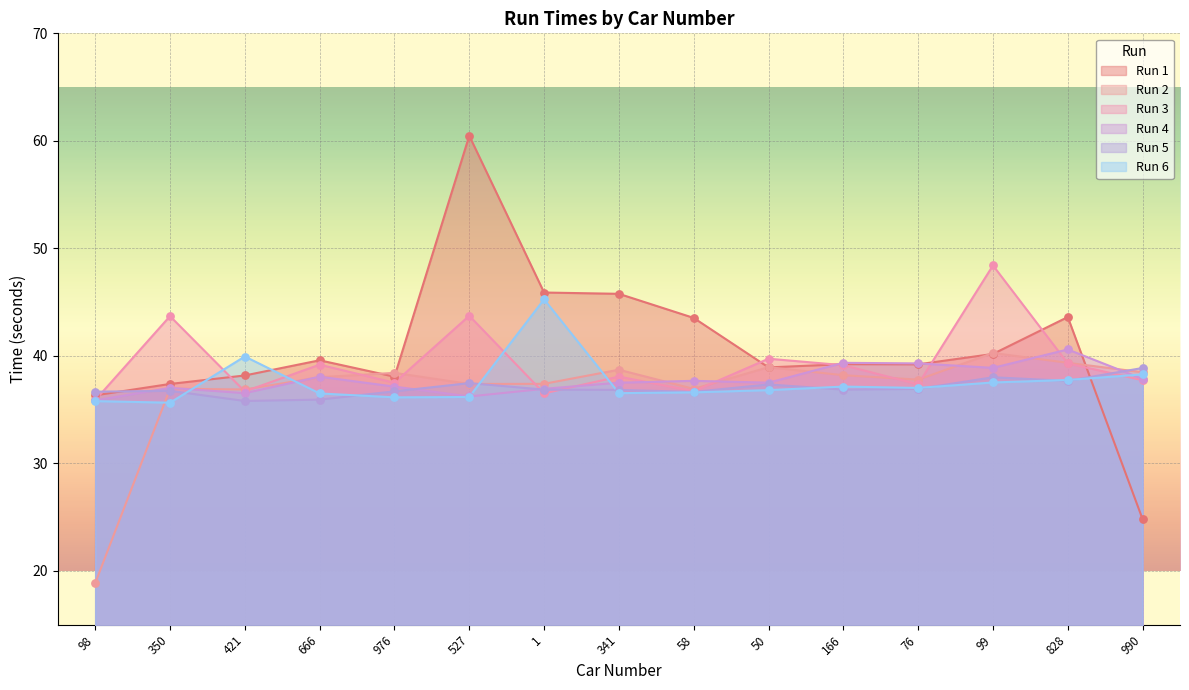

Is the value of Run 2 at 166 greater than the value of Run 3 at 990?

Yes